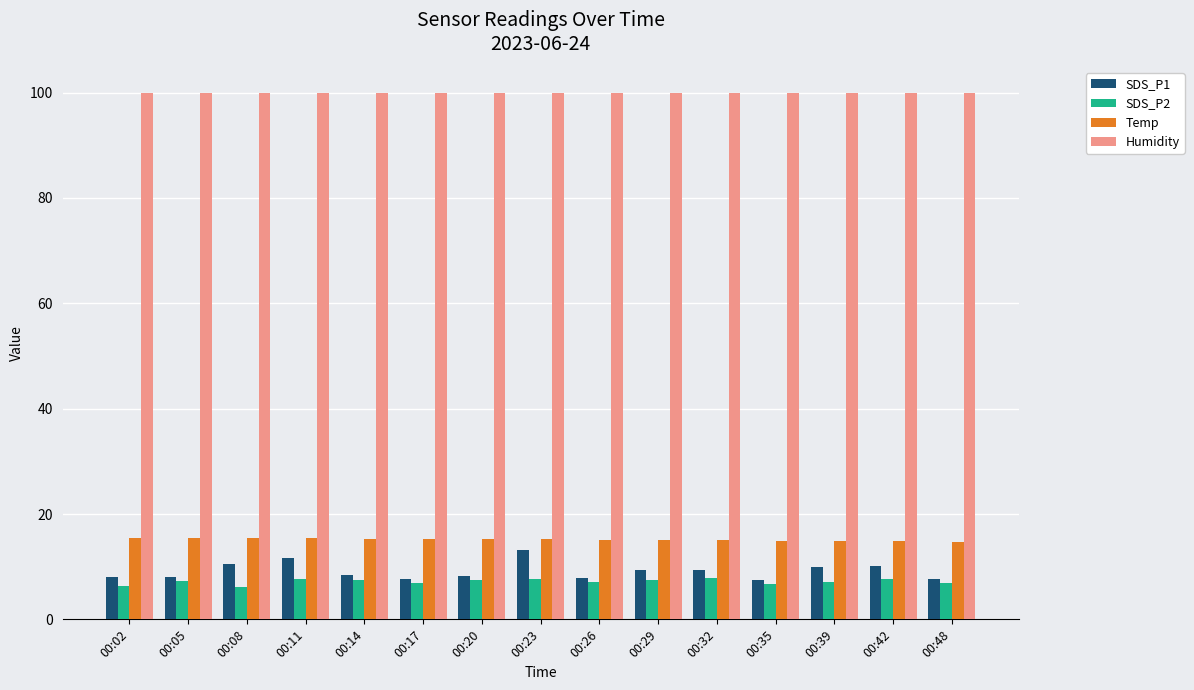

What is the maximum value for Temp?

15.5